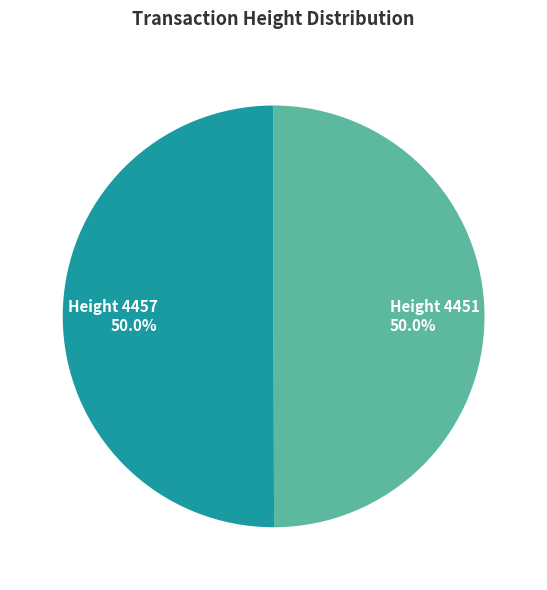

To the nearest percent, what percentage of the pie is Height 4451?

50%